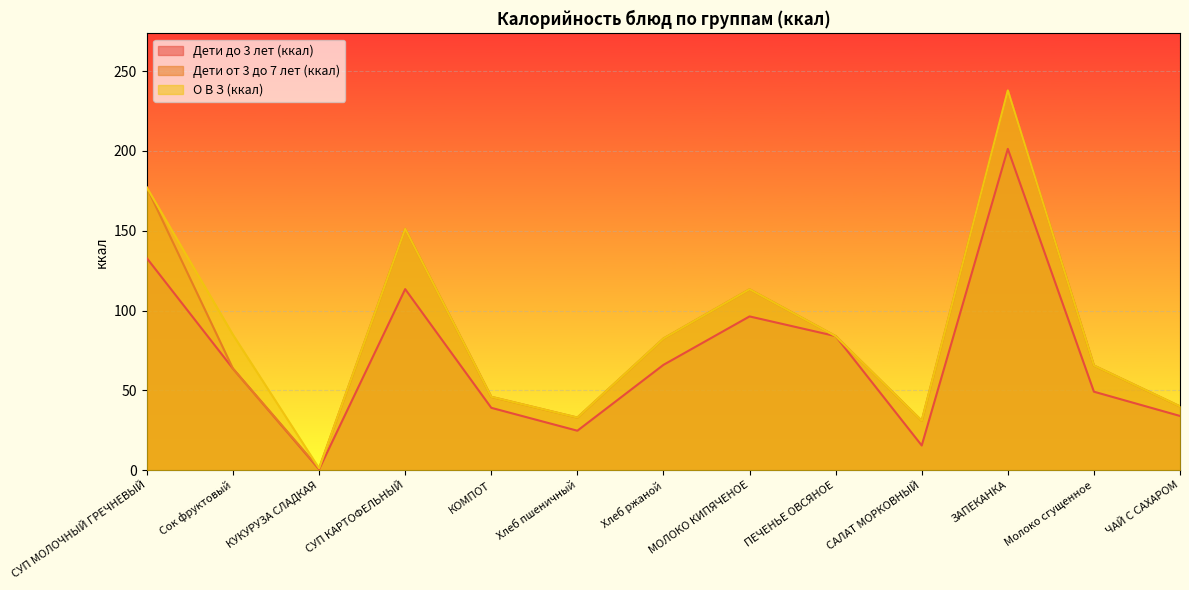

What is the difference between the maximum and second lowest values in the Дети от 3 до 7 лет (ккал) series?

206.9